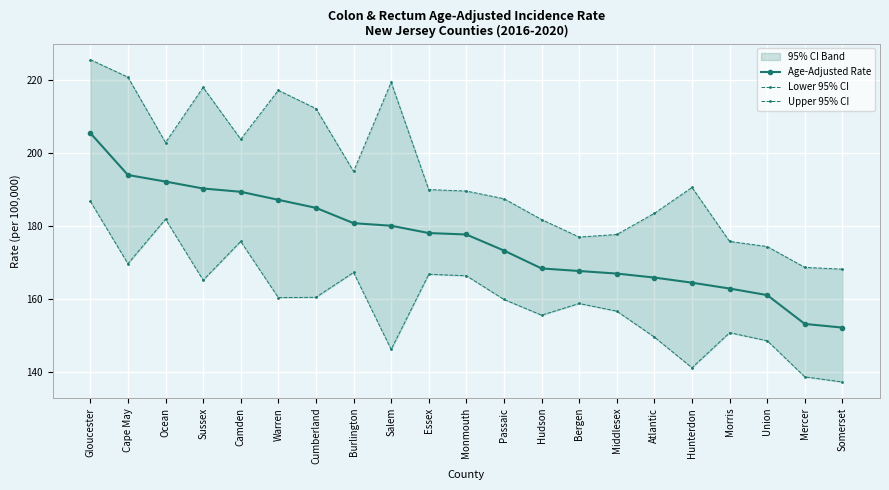

At which category is the sum across all series the highest?

Gloucester